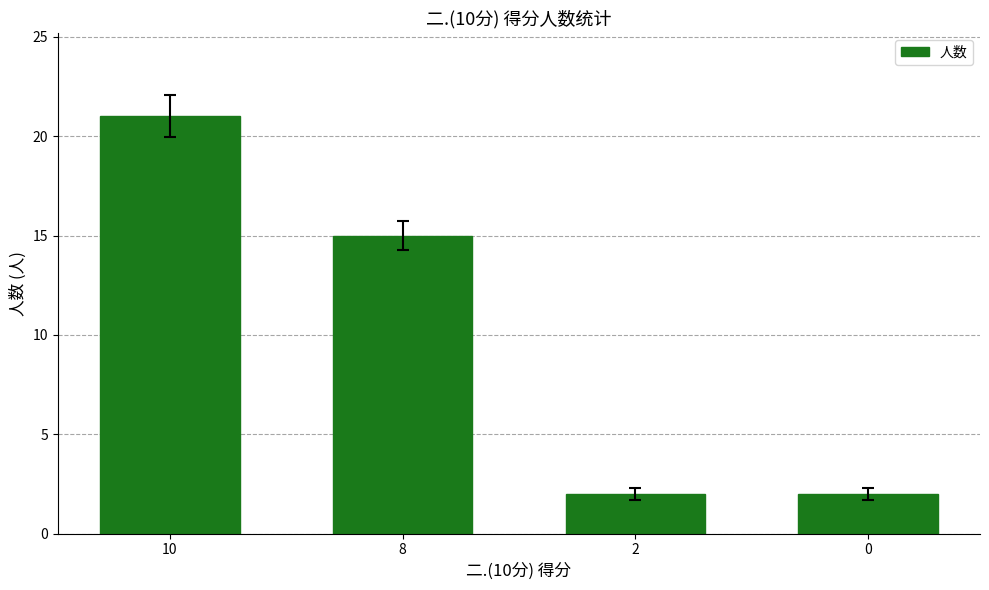

The chart shows a value of 3 at 2. True or false?

False